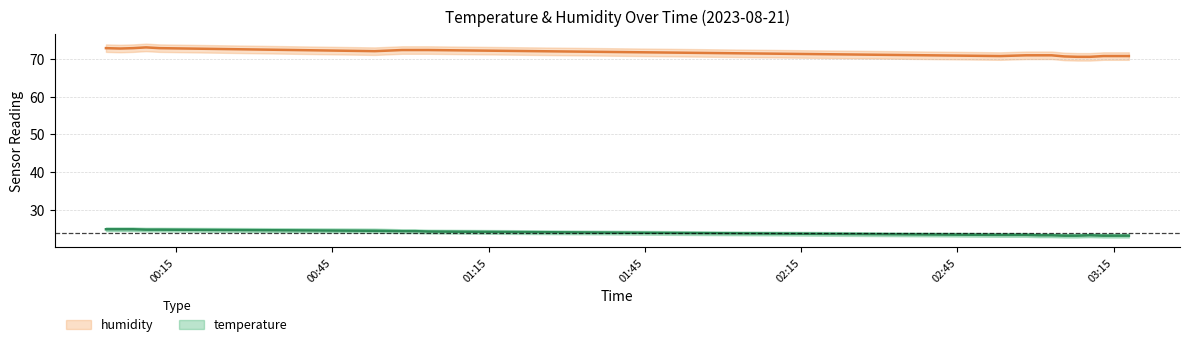

Which series has the widest spread of values?

humidity